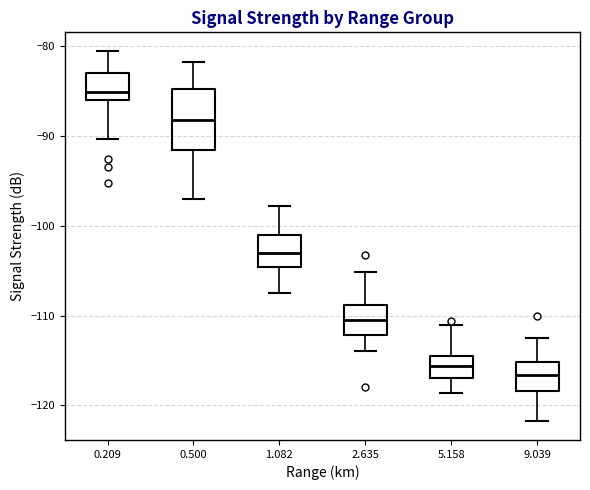

Where is the upper edge of the box at x = 1.082 on the y-axis? The values are not printed on the chart, so give them approximately, as read against the axis.

-101